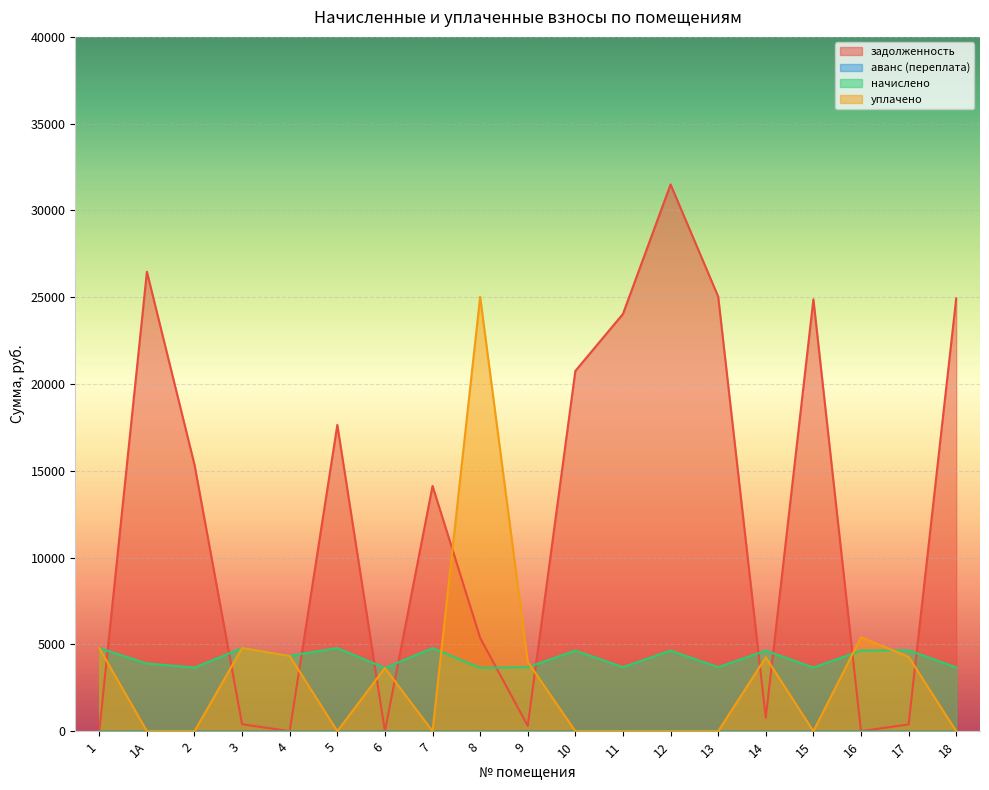

Between which two adjacent categories do задолженность and аванс (переплата) first intersect?

3 and 4